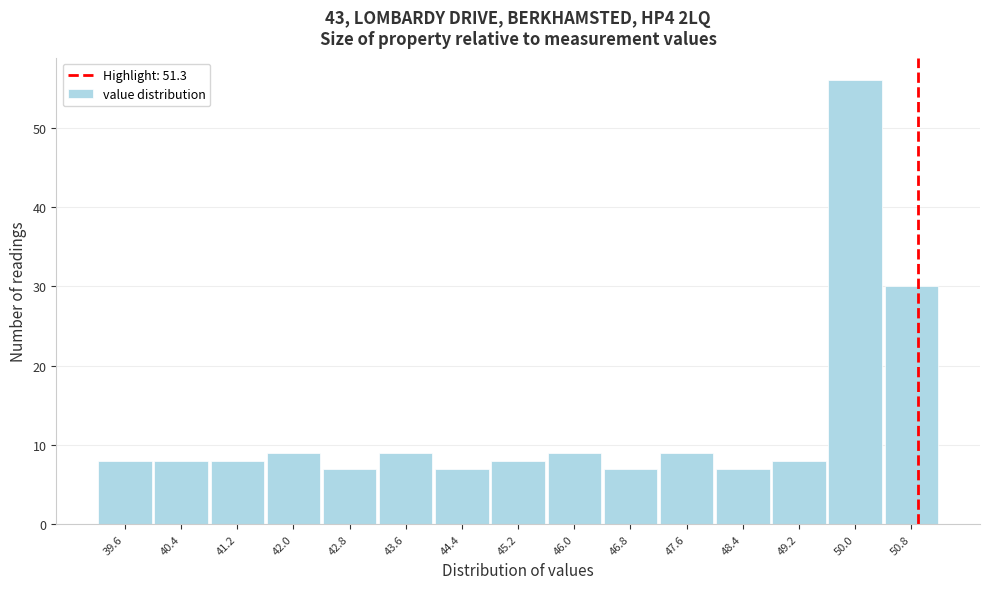

Reading left to right, transcribe all the data shown in this chart.

39.6=8	40.4=8	41.2=8	42.0=9	42.8=7	43.6=9	44.4=7	45.2=8	46.0=9	46.8=7	47.6=9	48.4=7	49.2=8	50.0=56	50.8=30